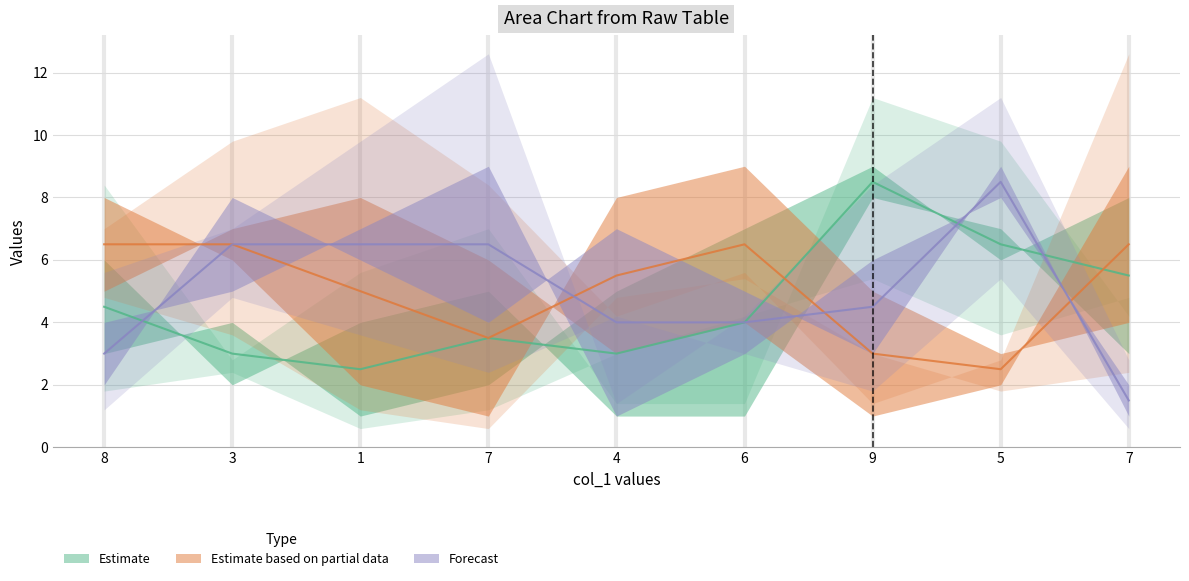

At which category is the sum across all series the highest?

5